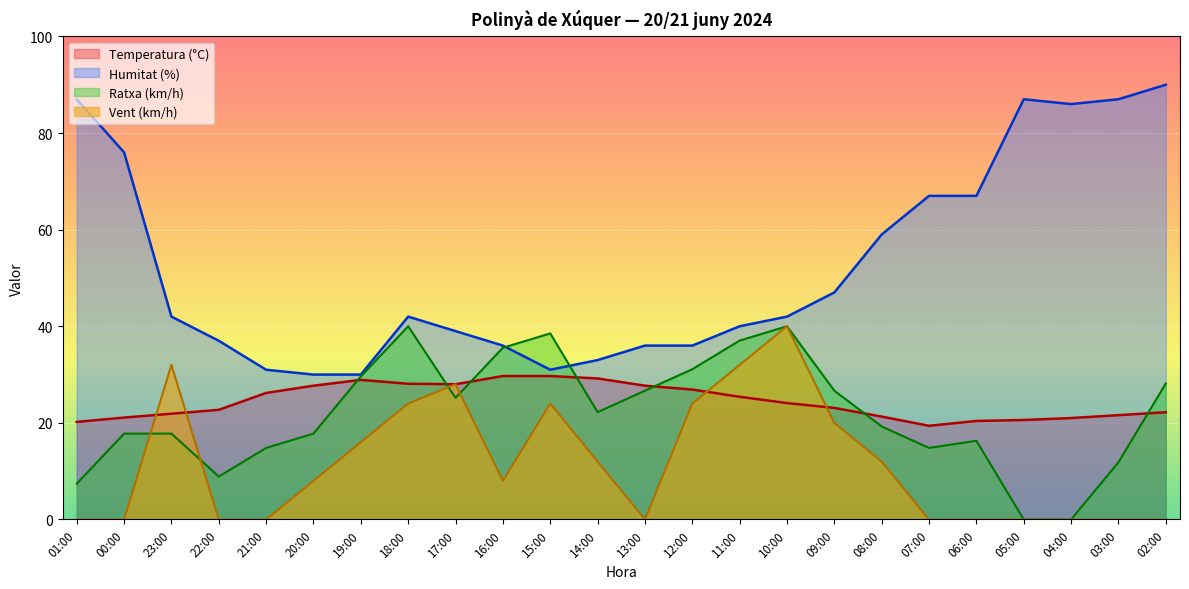

Rank the categories by Humitat (%) value from highest to lowest.

02:00, 01:00, 05:00, 03:00, 04:00, 00:00, 07:00, 06:00, 08:00, 09:00, 23:00, 18:00, 10:00, 11:00, 17:00, 22:00, 16:00, 13:00, 12:00, 14:00, 21:00, 15:00, 20:00, 19:00